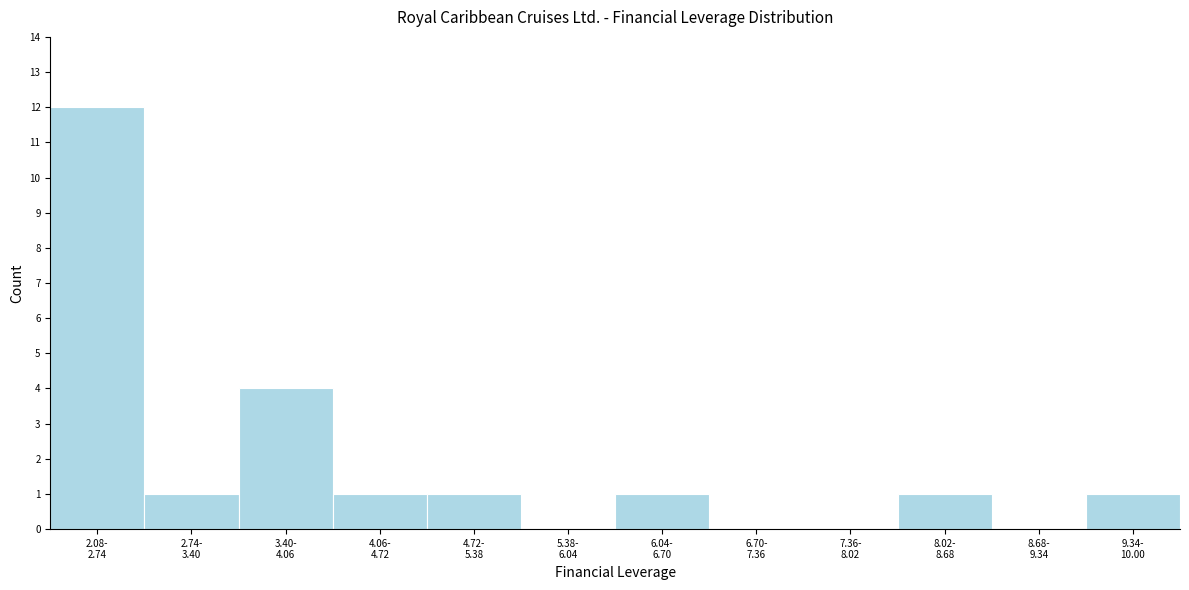

What is the maximum value shown in the chart?

12